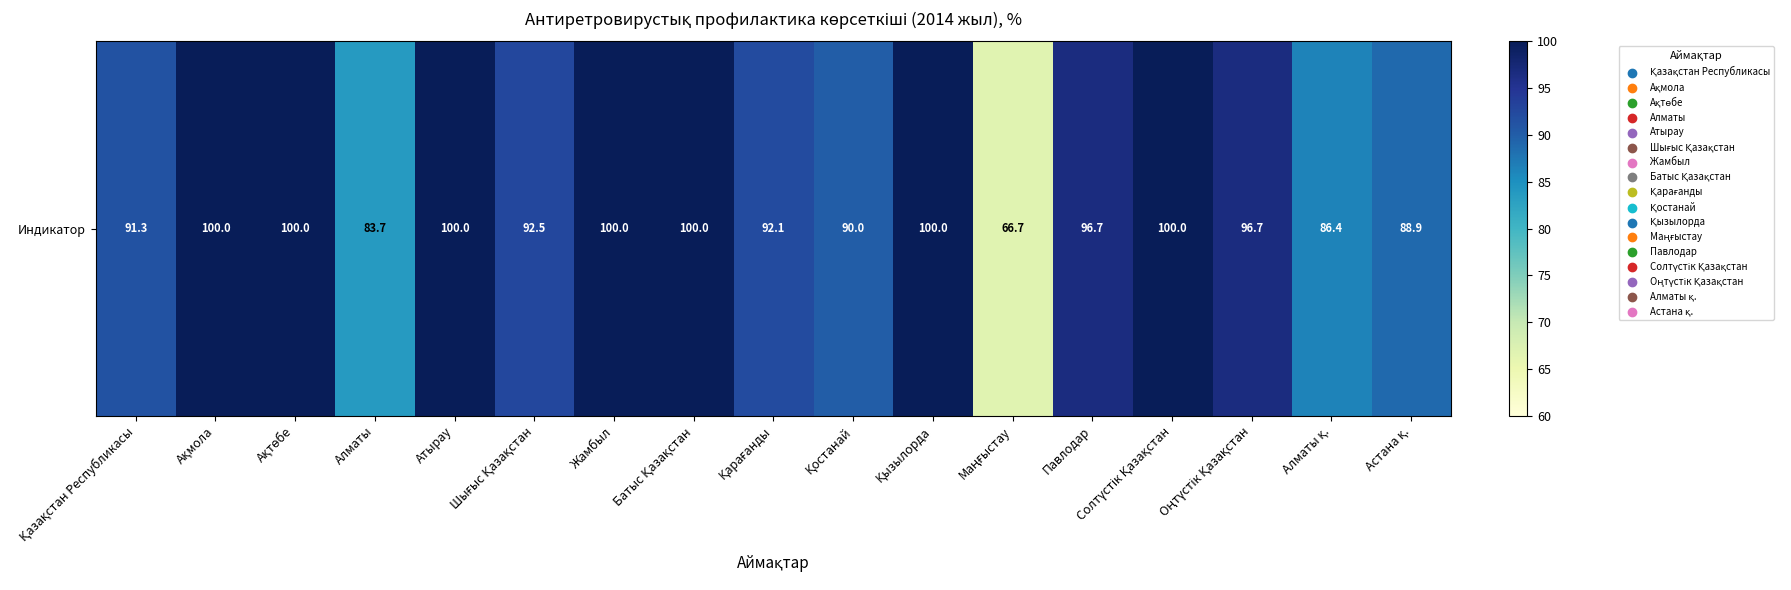

Rank the categories by value from lowest to highest.

Маңғыстау, Алматы, Алматы қ., Астана қ., Қостанай, Қазақстан Республикасы, Қарағанды, Шығыс Қазақстан, Павлодар, Оңтүстік Қазақстан, Ақмола, Ақтөбе, Атырау, Жамбыл, Батыс Қазақстан, Қызылорда, Солтүстік Қазақстан